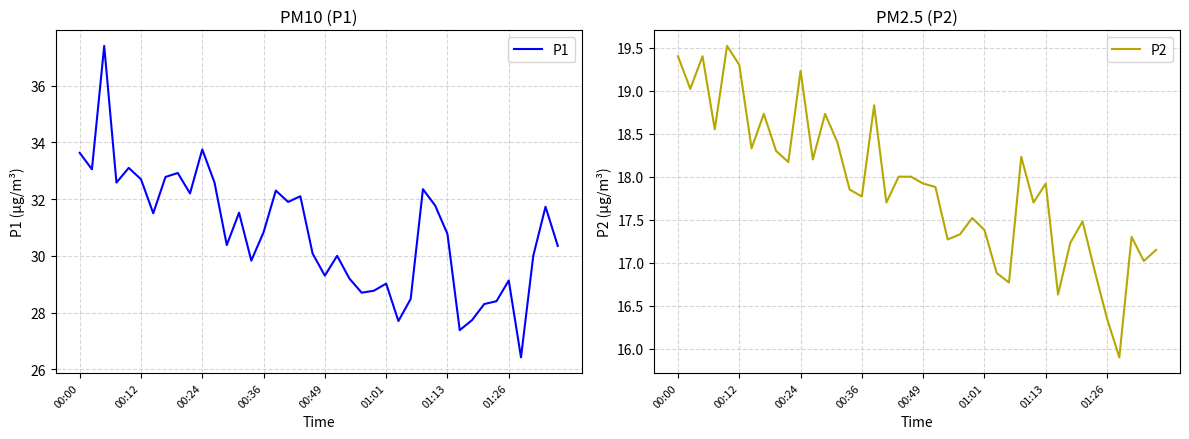

True or false: P2 and P1 intersect in this chart.

False